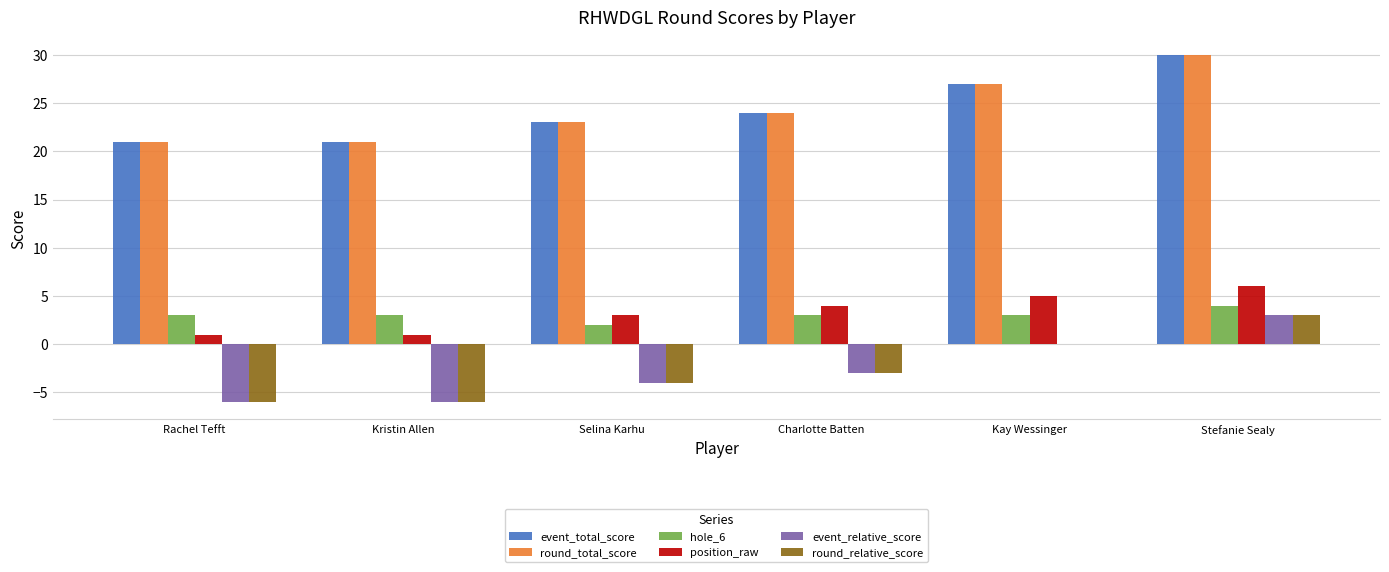

Reading left to right, transcribe all the data shown in this chart.

event_total_score: Rachel Tefft=21	Kristin Allen=21	Selina Karhu=23	Charlotte Batten=24	Kay Wessinger=27	Stefanie Sealy=30
round_total_score: Rachel Tefft=21	Kristin Allen=21	Selina Karhu=23	Charlotte Batten=24	Kay Wessinger=27	Stefanie Sealy=30
hole_6: Rachel Tefft=3	Kristin Allen=3	Selina Karhu=2	Charlotte Batten=3	Kay Wessinger=3	Stefanie Sealy=4
position_raw: Rachel Tefft=1	Kristin Allen=1	Selina Karhu=3	Charlotte Batten=4	Kay Wessinger=5	Stefanie Sealy=6
event_relative_score: Rachel Tefft=-6	Kristin Allen=-6	Selina Karhu=-4	Charlotte Batten=-3	Kay Wessinger=0	Stefanie Sealy=3
round_relative_score: Rachel Tefft=-6	Kristin Allen=-6	Selina Karhu=-4	Charlotte Batten=-3	Kay Wessinger=0	Stefanie Sealy=3